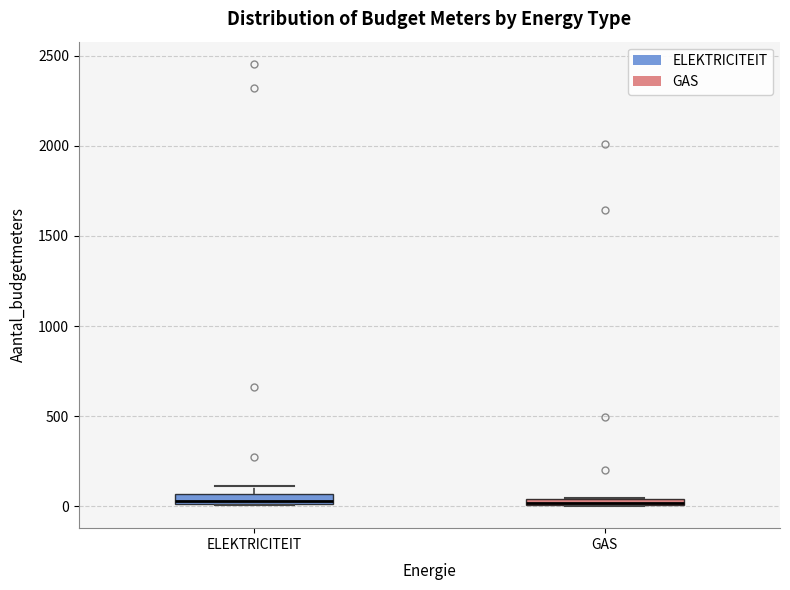

Where is the lower edge of the box for GAS on the y-axis? The values are not printed on the chart, so give them approximately, as read against the axis.

0